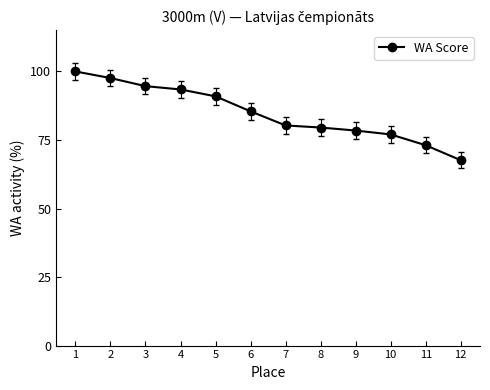

Is this an area chart (filled region under the line)?

No